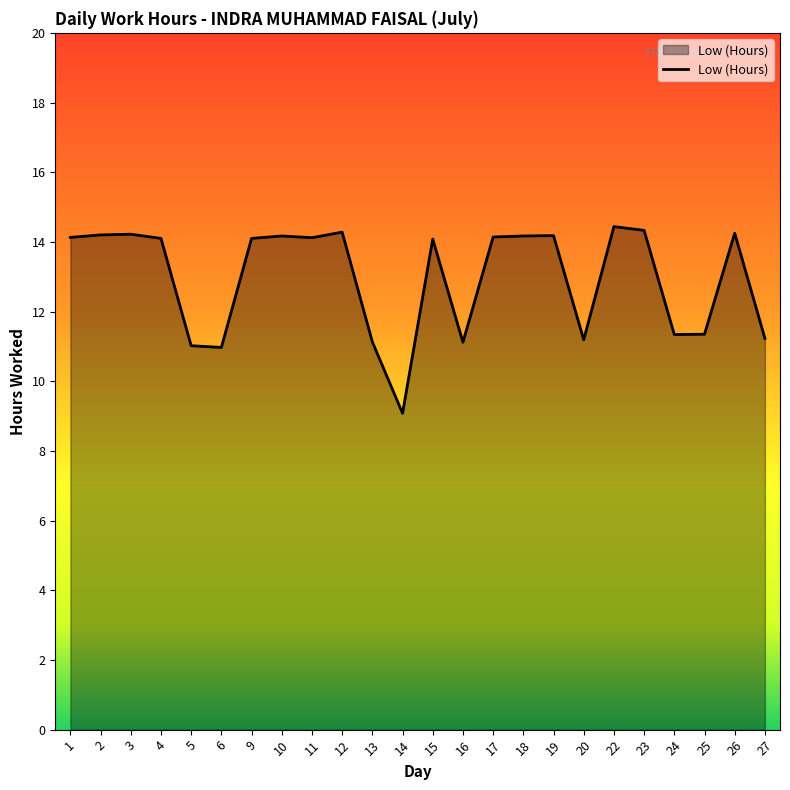

What is the greatest value displayed?

14.4